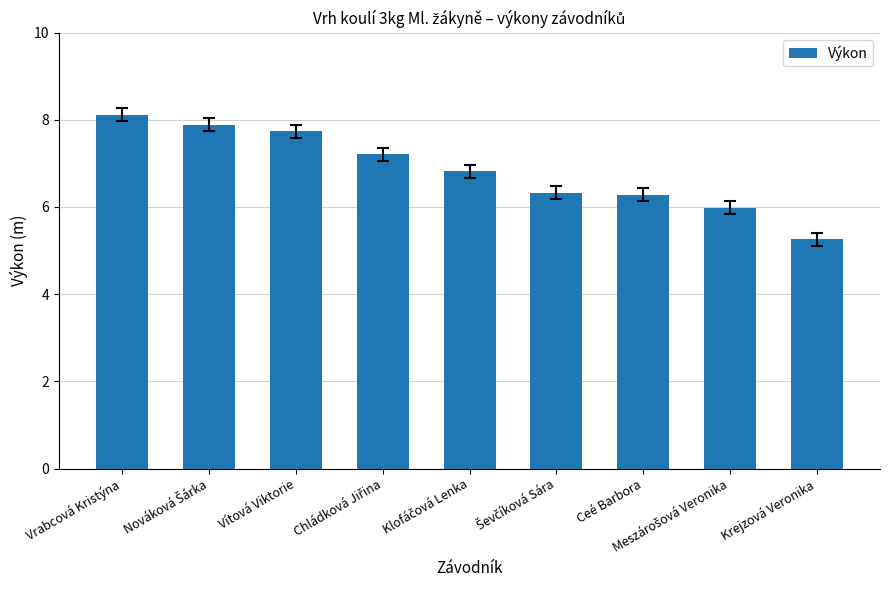

What is the change in value from Ceé Barbora to Krejzová Veronika?

-1.0